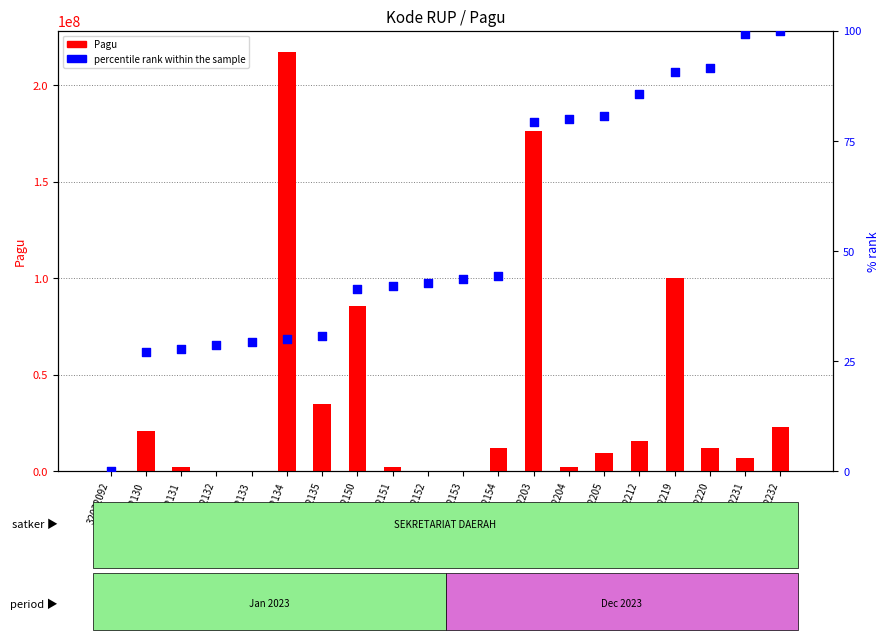

Is the value of percentile rank within the sample at 32032219 greater than the value of Pagu at 32032133?

No